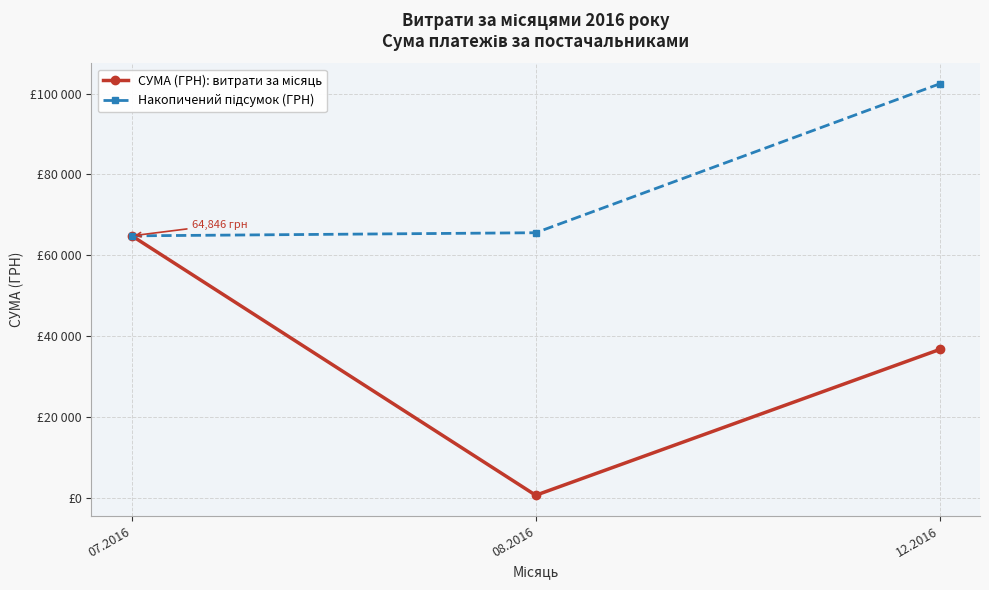

What is the highest value of the Накопичений підсумок (ГРН) series?

102385.0